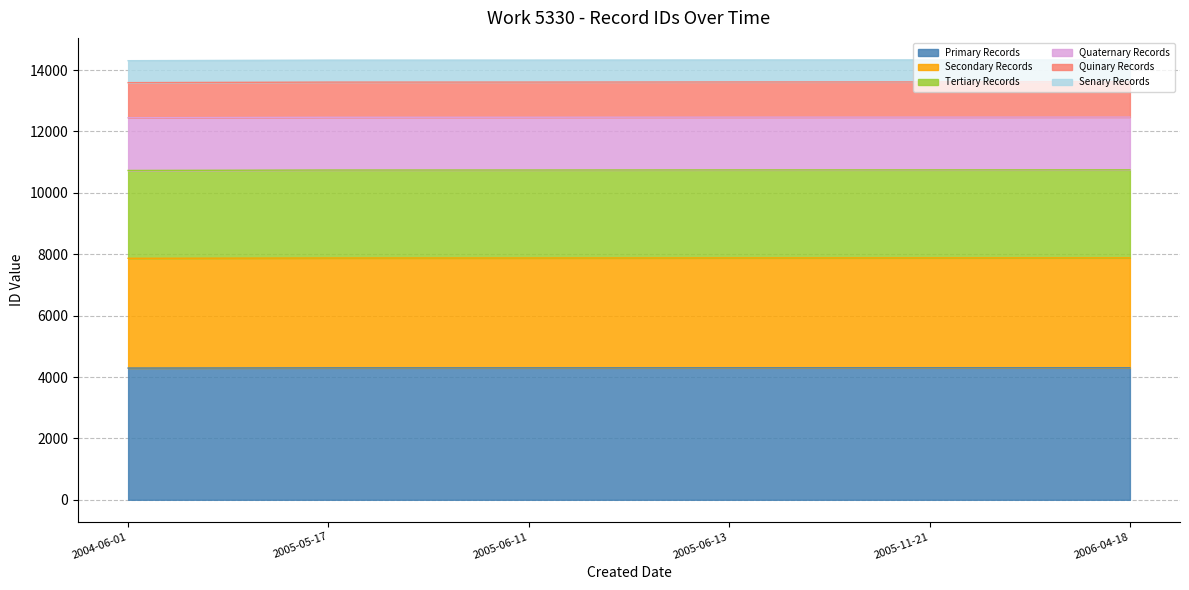

List the labels in order of value, smallest first.

2004-06-01, 2005-05-17, 2005-06-11, 2005-06-13, 2005-11-21, 2006-04-18